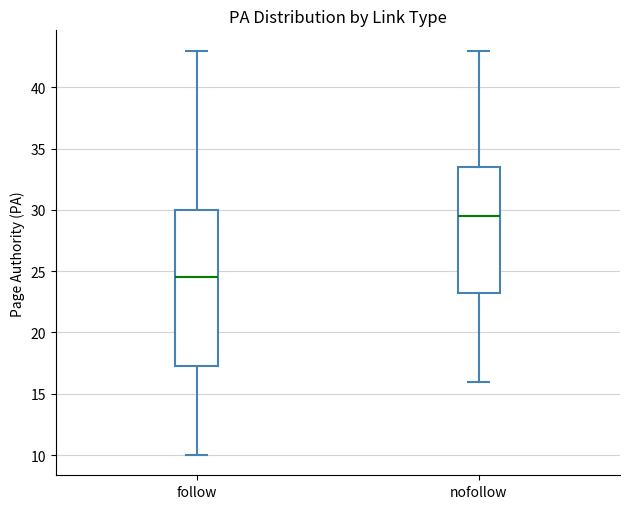

Comparing the boxes themselves (not the whiskers), which one is the tallest?

follow